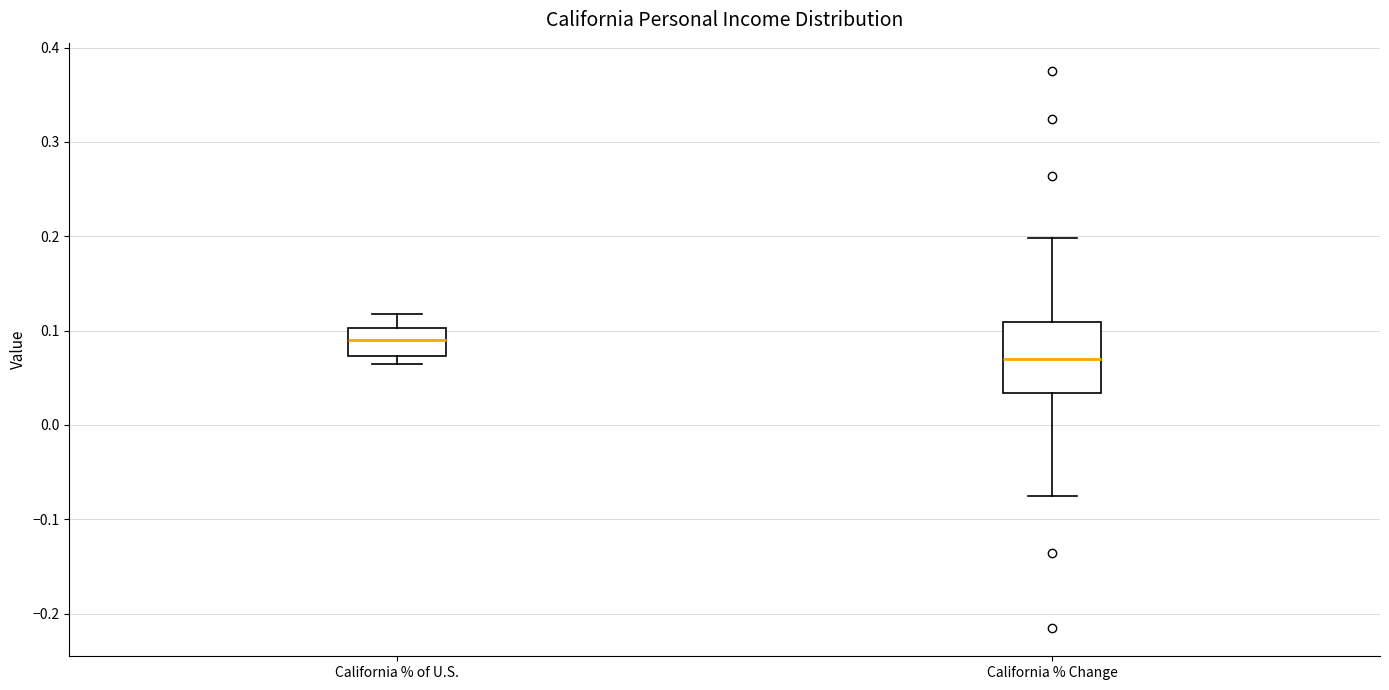

Which box's median line is the highest?

California % of U.S.